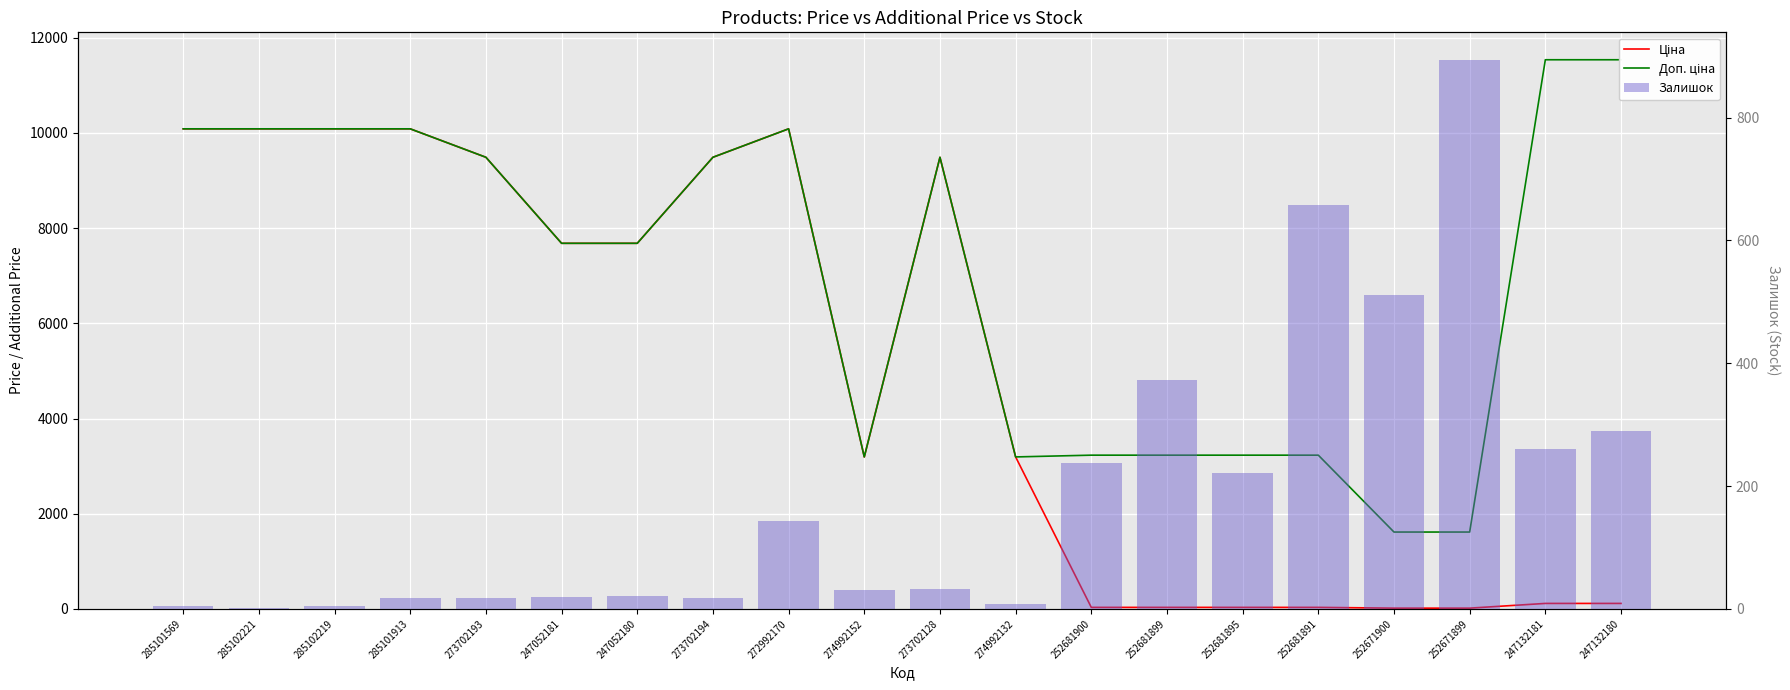

Rank the series at 247132181 from highest to lowest value.

Доп. ціна, Залишок, Ціна